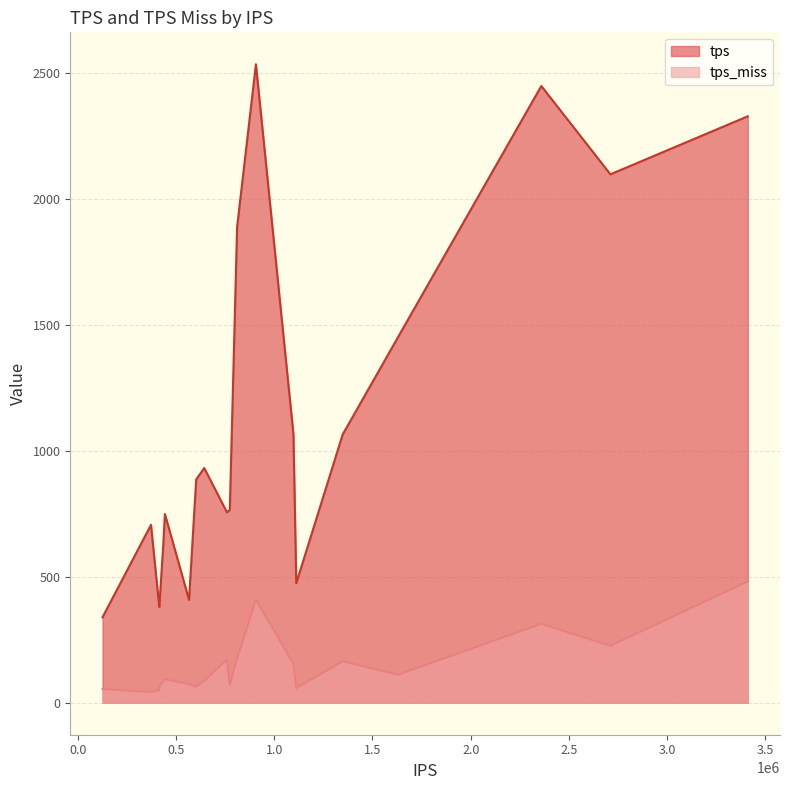

What is the total value across all series at 566763?

482.5